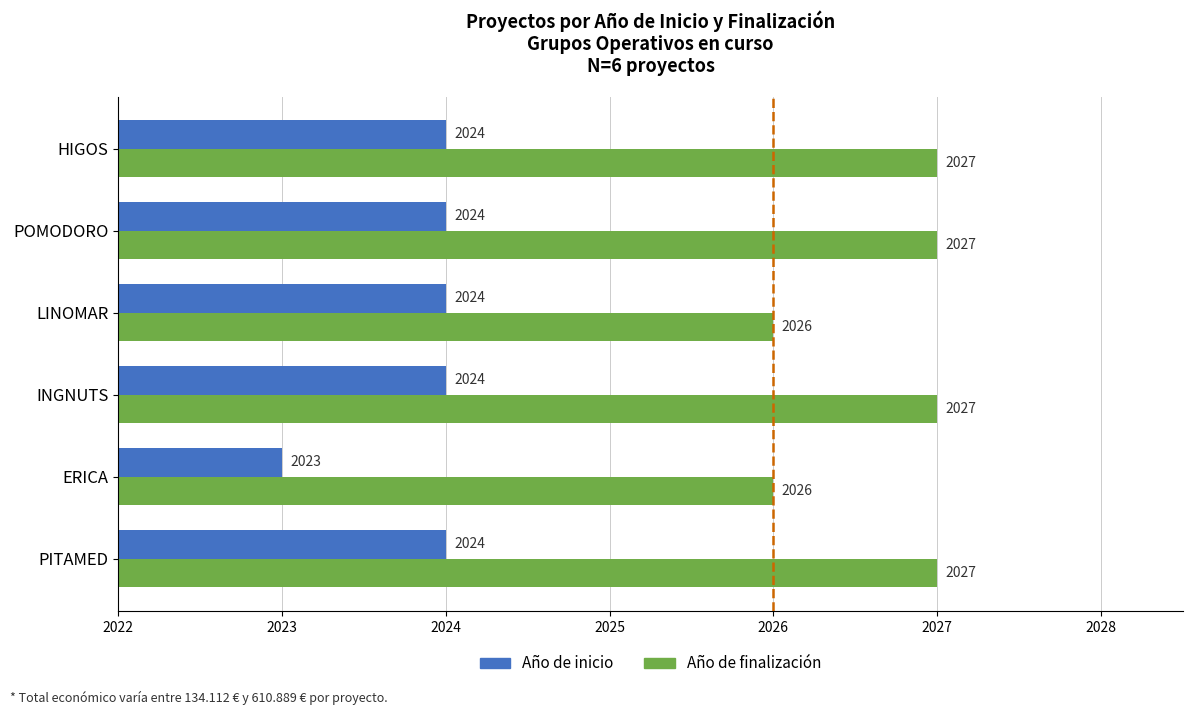

Which category has the lowest value in the Año de inicio series?

ERICA